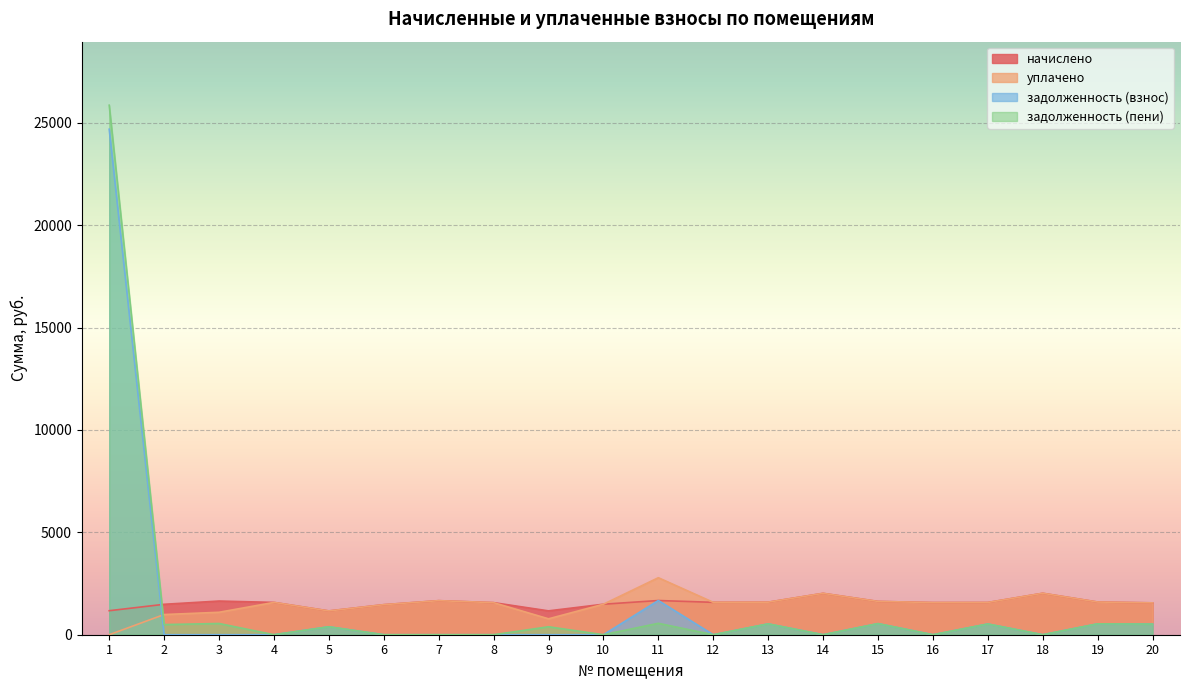

Which has a higher value, 6 or 9?

6